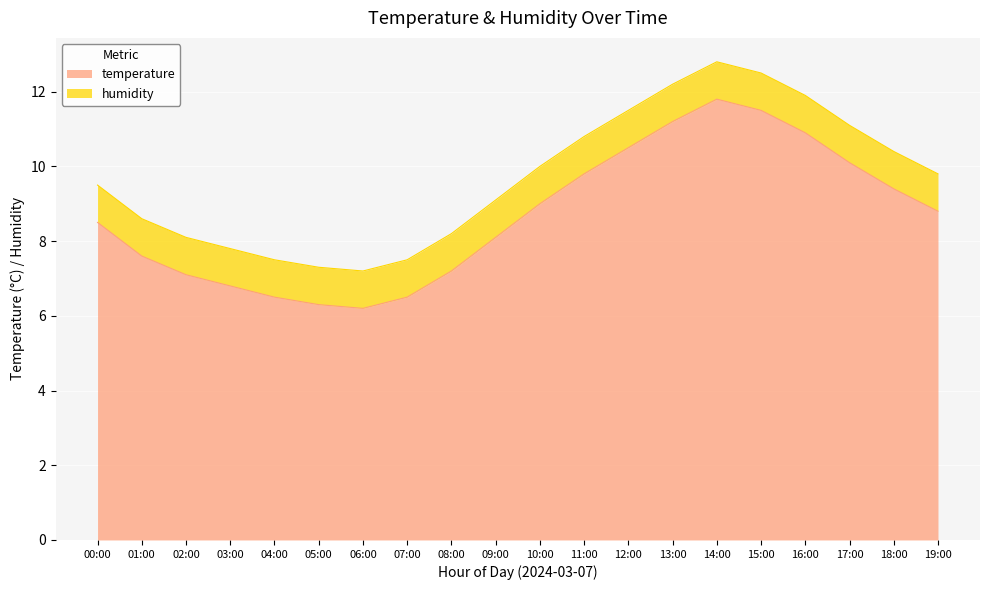

Reading left to right, extract all data points from this chart.

8.5	7.6	7.1	6.8	6.5	6.3	6.2	6.5	7.2	8.1	9.0	9.8	10.5	11.2	11.8	11.5	10.9	10.1	9.4	8.8